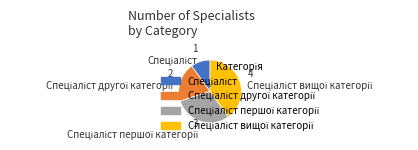

Is there any slice that represents more than half of the pie?

No